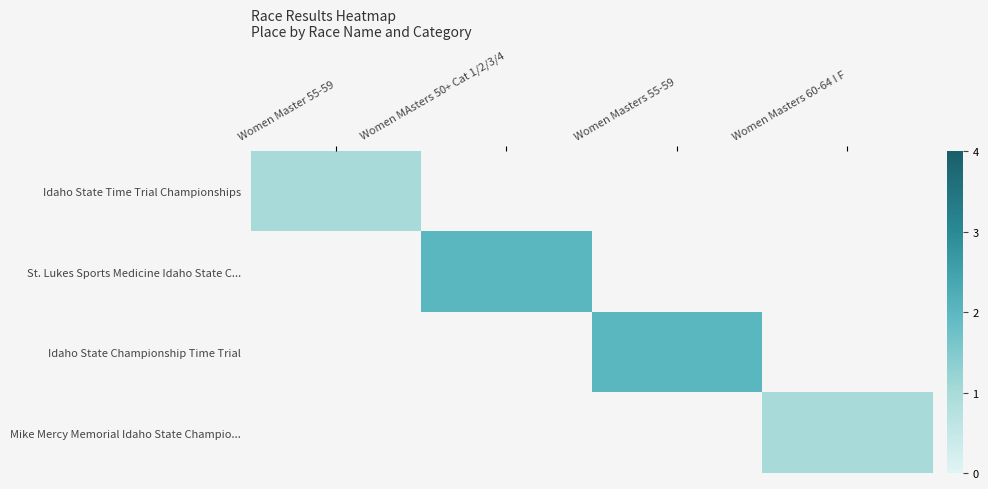

What is the maximum value for Idaho State Time Trial Championships?

1.0